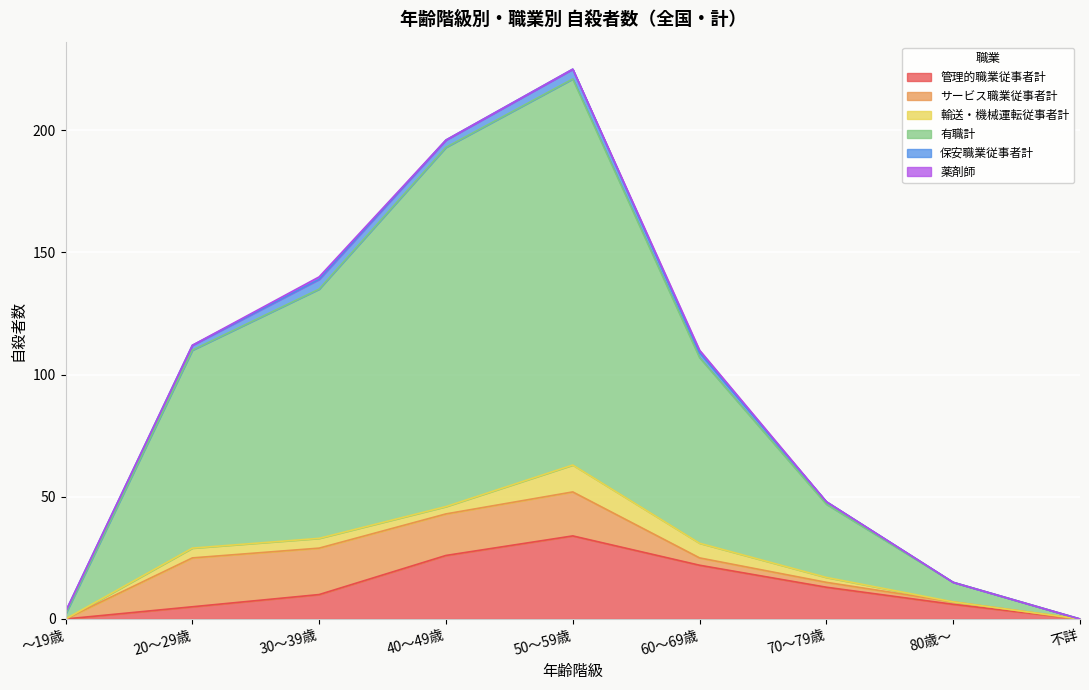

Which category has the lowest value in the 有職計 series?

不詳